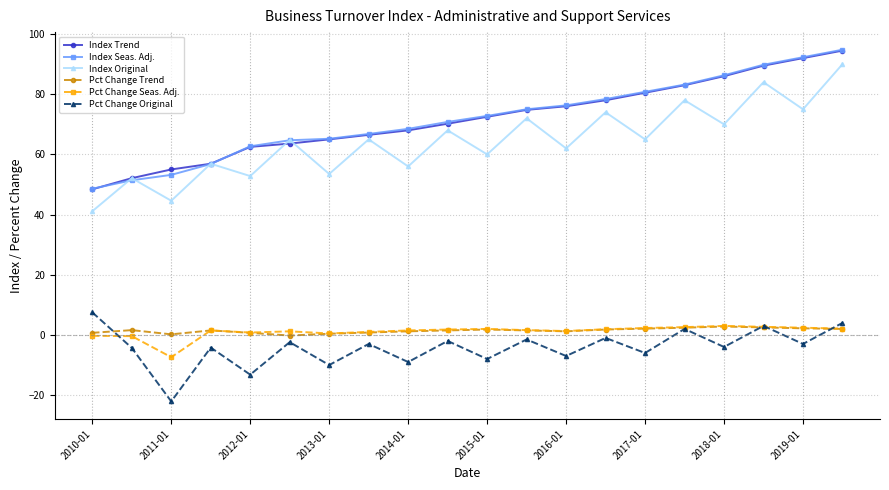

True or false: Pct Change Trend and Index Seas. Adj. cross at least once.

False